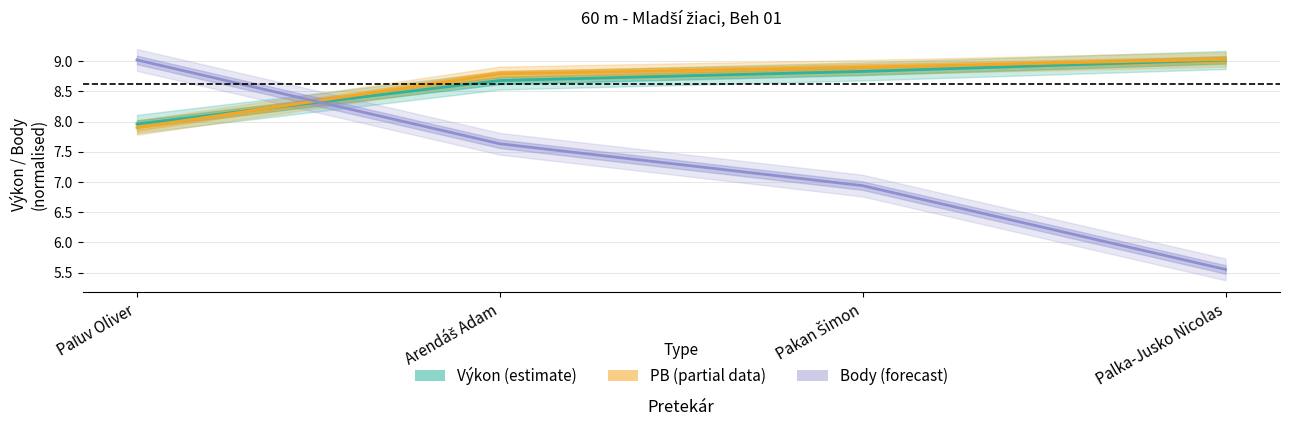

What is the average value of the Výkon (estimate) series?

8.6